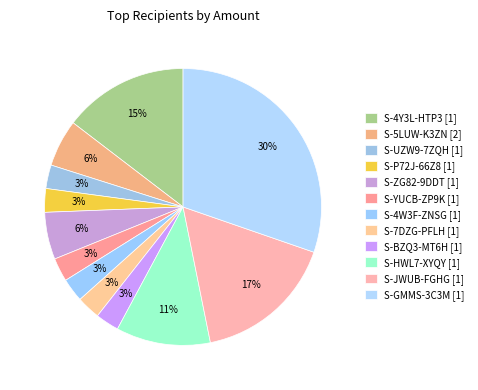

The S-4Y3L-HTP3 [1] slice represents 10% of the pie. True or false?

False